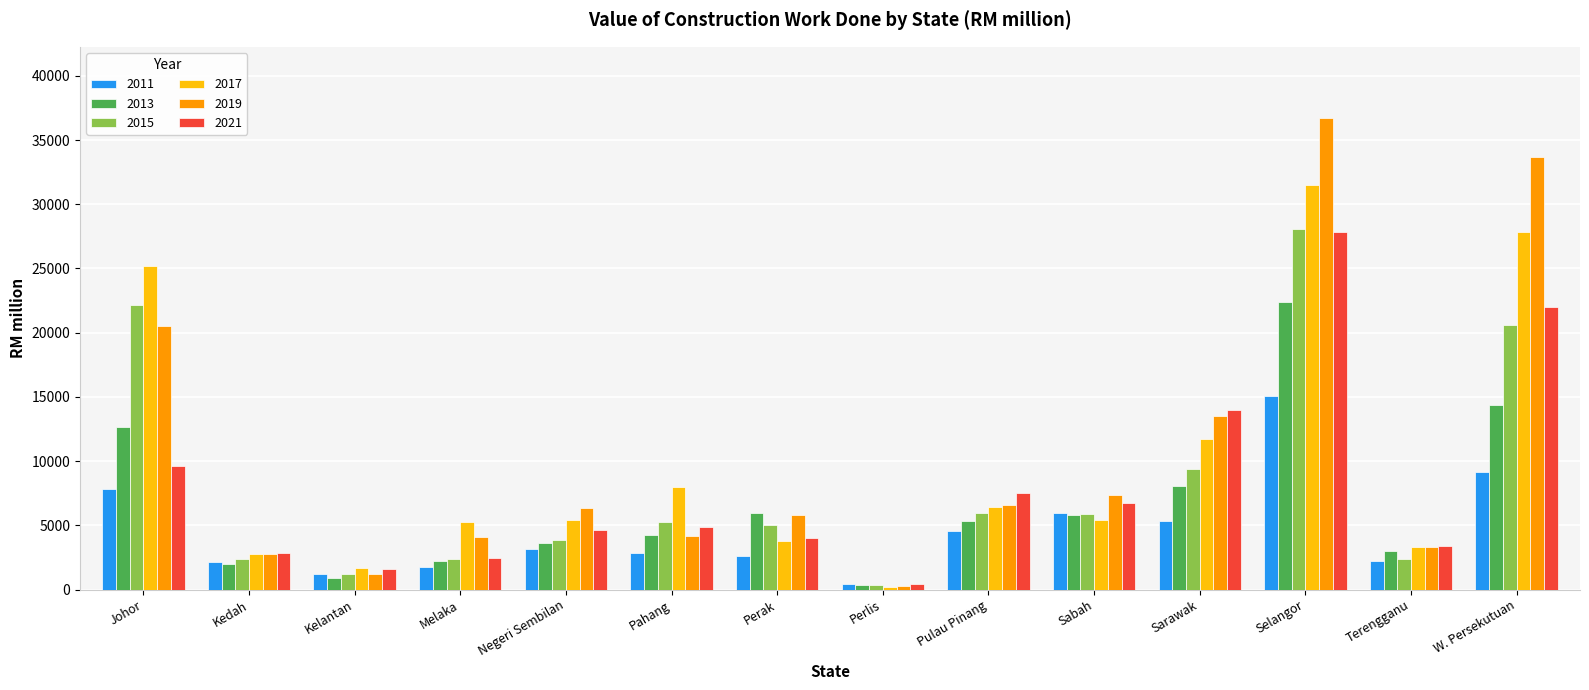

What position from the right is Johor?

14